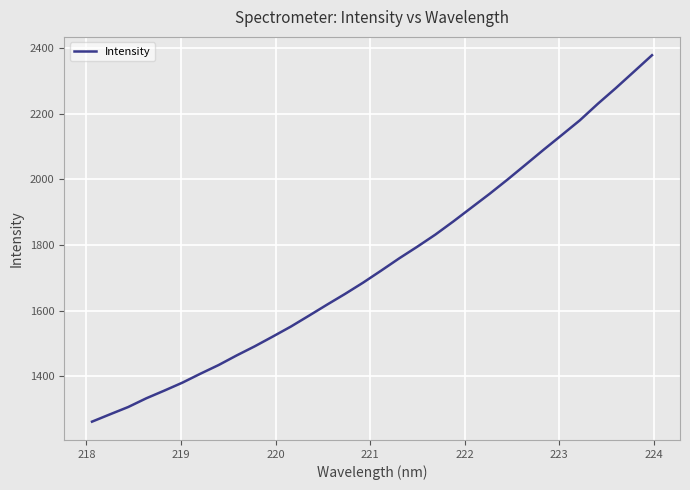

What is the minimum value shown in the chart?

1261.3